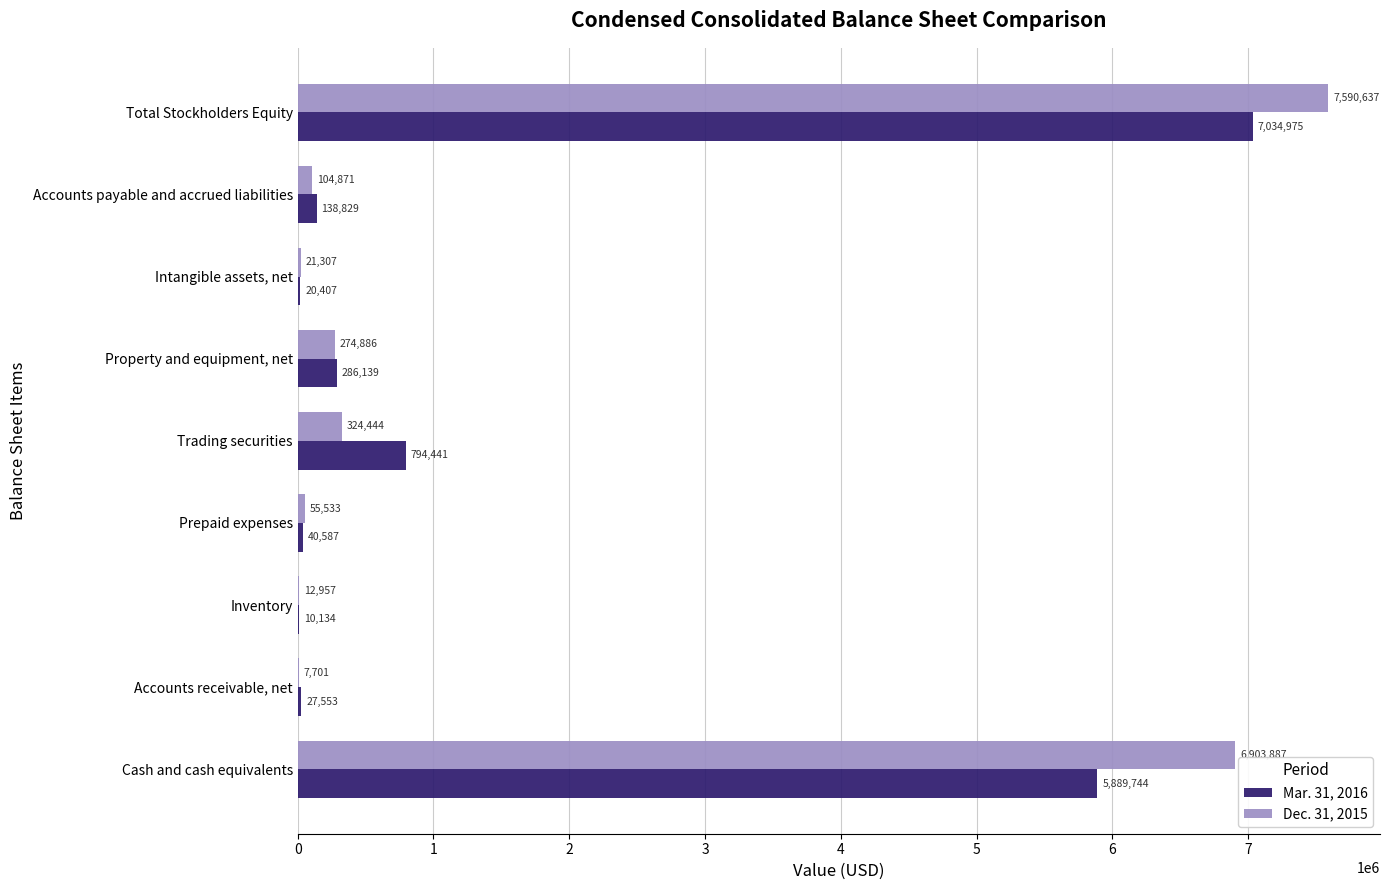

What is the sum of all Mar. 31, 2016 values?

14242809